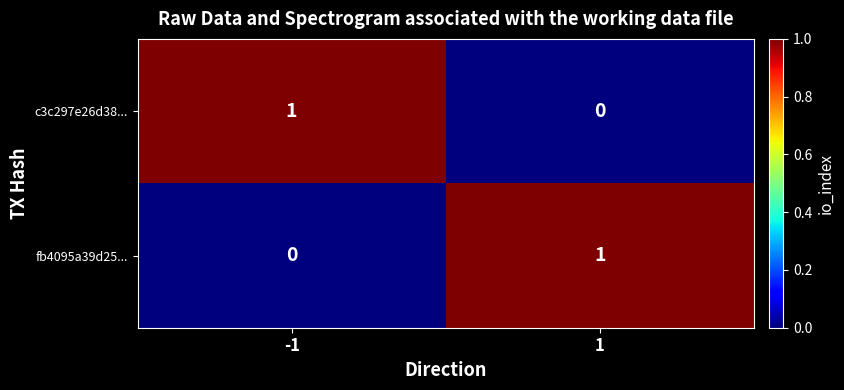

Is it true that fb4095a39d25... equals 1 at 1?

True